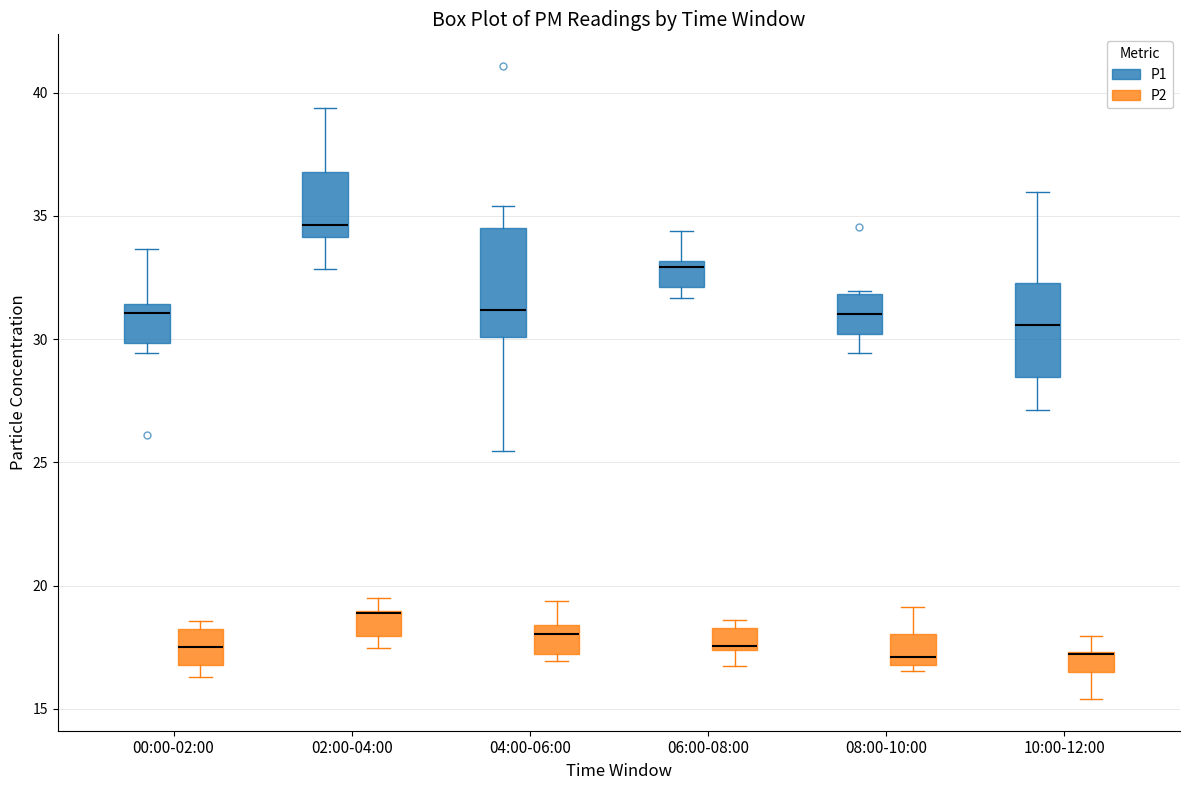

Comparing the boxes themselves (not the whiskers), which one is the tallest?

04:00-06:00 (P1)